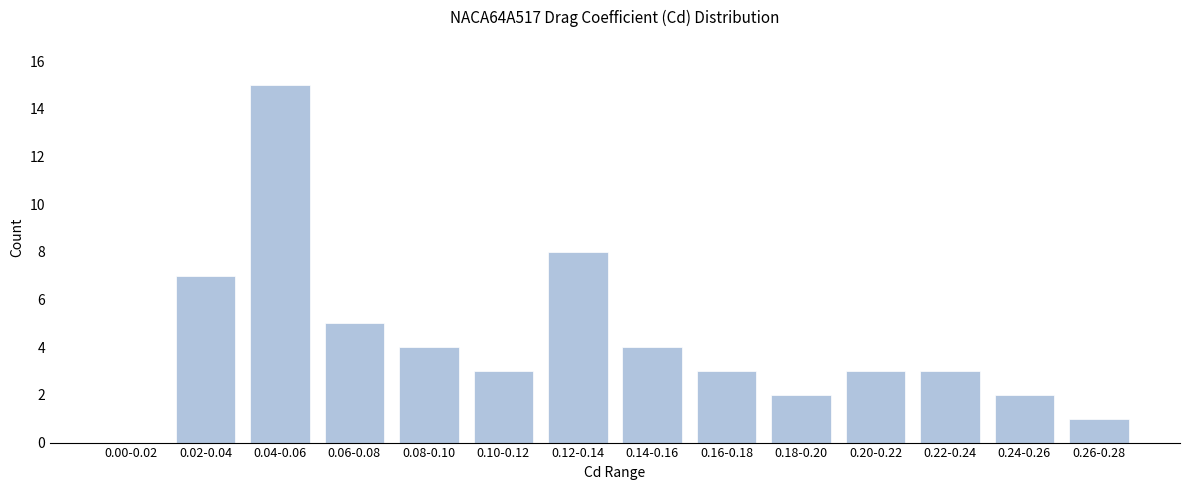

Reading right to left, list all the values displayed in this chart.

0.26-0.28=1	0.24-0.26=2	0.22-0.24=3	0.20-0.22=3	0.18-0.20=2	0.16-0.18=3	0.14-0.16=4	0.12-0.14=8	0.10-0.12=3	0.08-0.10=4	0.06-0.08=5	0.04-0.06=15	0.02-0.04=7	0.00-0.02=0